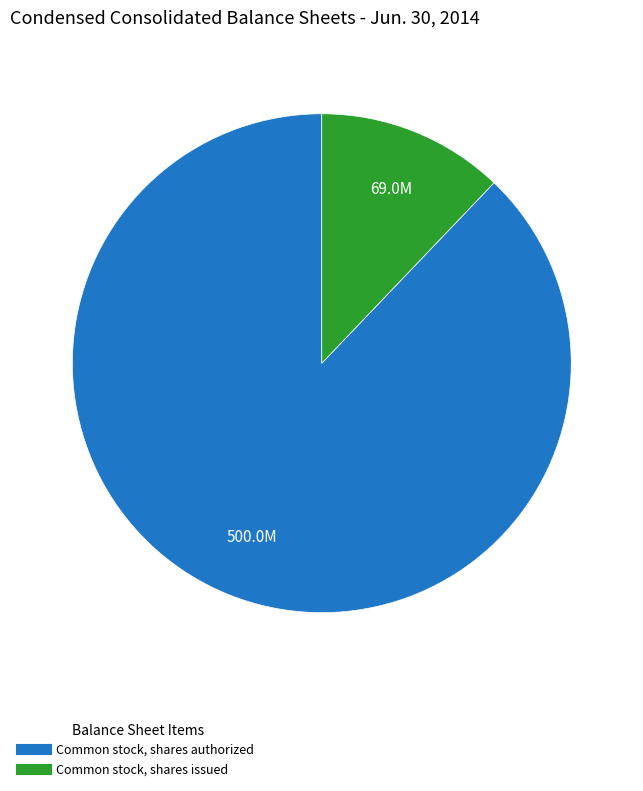

How many segments does this pie chart have?

2